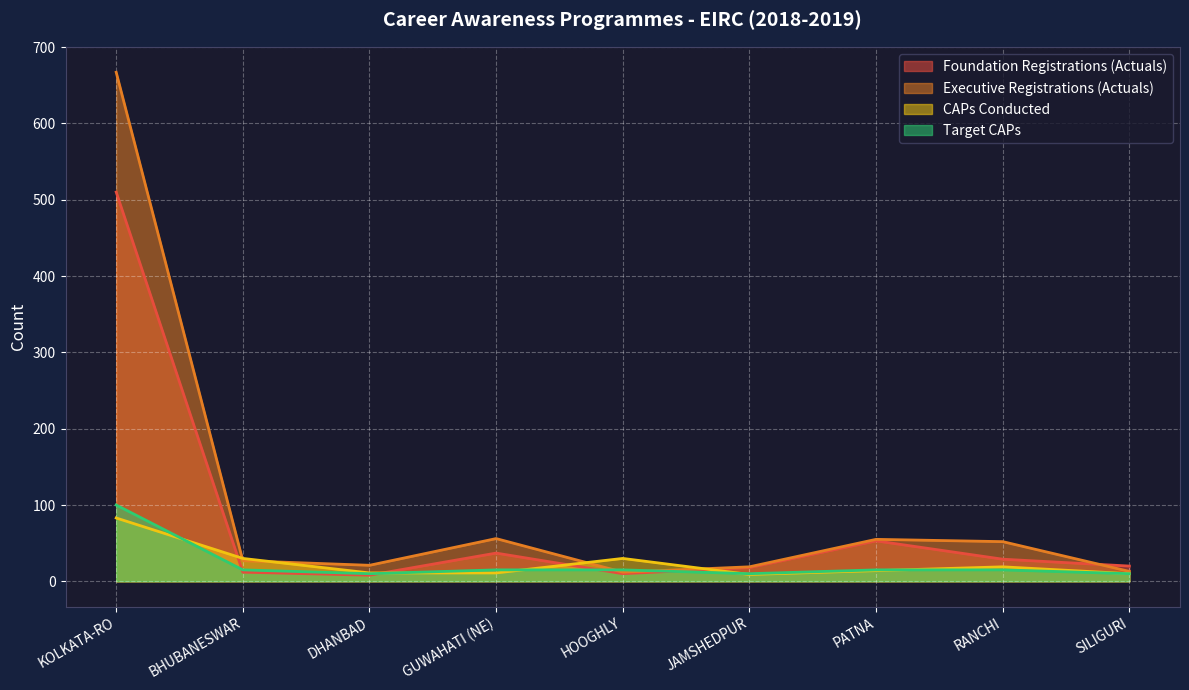

Reading right to left, list all the values displayed in this chart.

Foundation Registrations (Actuals): SILIGURI=20	RANCHI=29	PATNA=53	JAMSHEDPUR=18	HOOGHLY=10	GUWAHATI (NE)=37	DHANBAD=8	BHUBANESWAR=12	KOLKATA-RO=510
Executive Registrations (Actuals): SILIGURI=13	RANCHI=52	PATNA=55	JAMSHEDPUR=19	HOOGHLY=12	GUWAHATI (NE)=56	DHANBAD=21	BHUBANESWAR=27	KOLKATA-RO=667
CAPs Conducted: SILIGURI=10	RANCHI=19	PATNA=14	JAMSHEDPUR=9	HOOGHLY=30	GUWAHATI (NE)=11	DHANBAD=11	BHUBANESWAR=30	KOLKATA-RO=83
Target CAPs: SILIGURI=10	RANCHI=15	PATNA=15	JAMSHEDPUR=10	HOOGHLY=15	GUWAHATI (NE)=15	DHANBAD=10	BHUBANESWAR=15	KOLKATA-RO=100